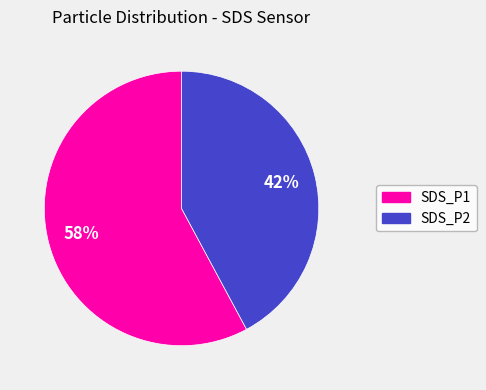

The SDS_P1 slice represents 58% of the pie. True or false?

True